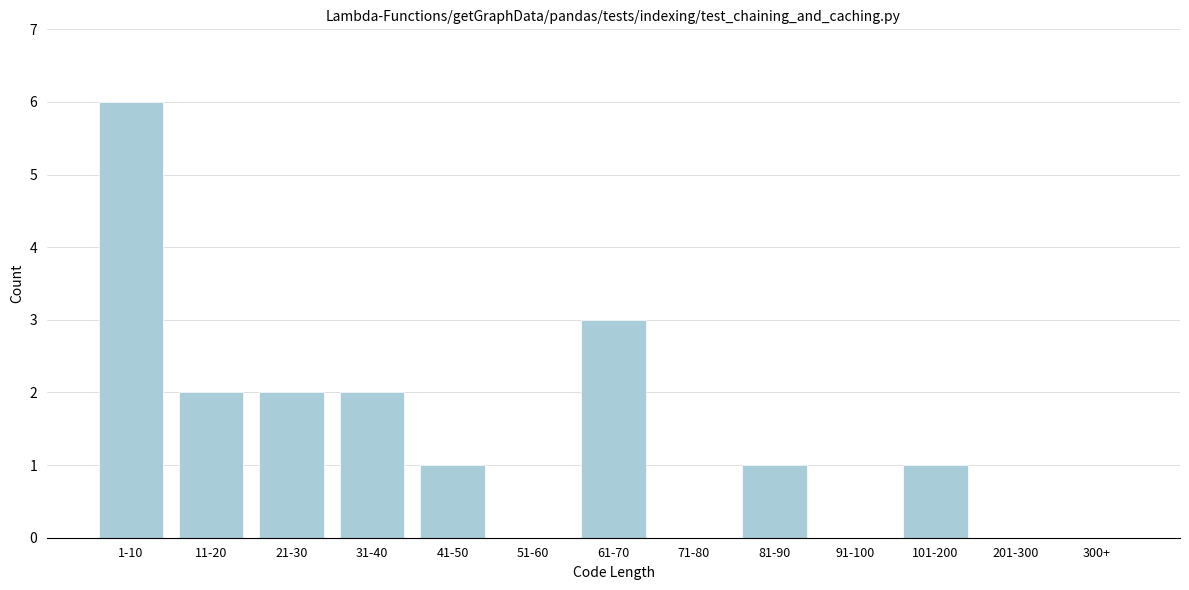

Reading right to left, what are all the values shown in this chart?

300+=0	201-300=0	101-200=1	91-100=0	81-90=1	71-80=0	61-70=3	51-60=0	41-50=1	31-40=2	21-30=2	11-20=2	1-10=6